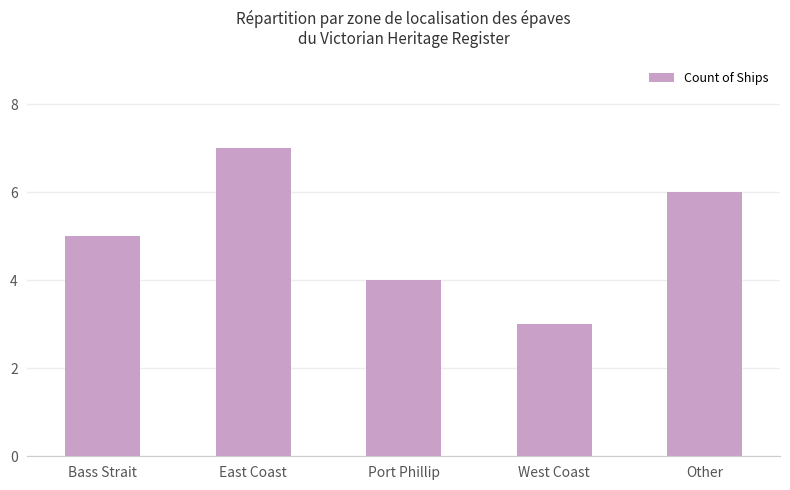

List the labels in order of value, smallest first.

West Coast, Port Phillip, Bass Strait, Other, East Coast